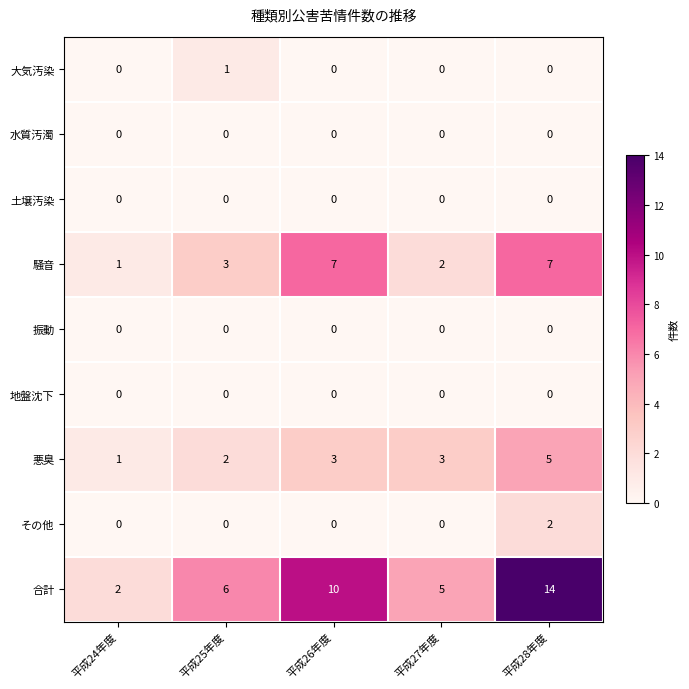

At which label does 悪臭 reach its peak?

平成28年度